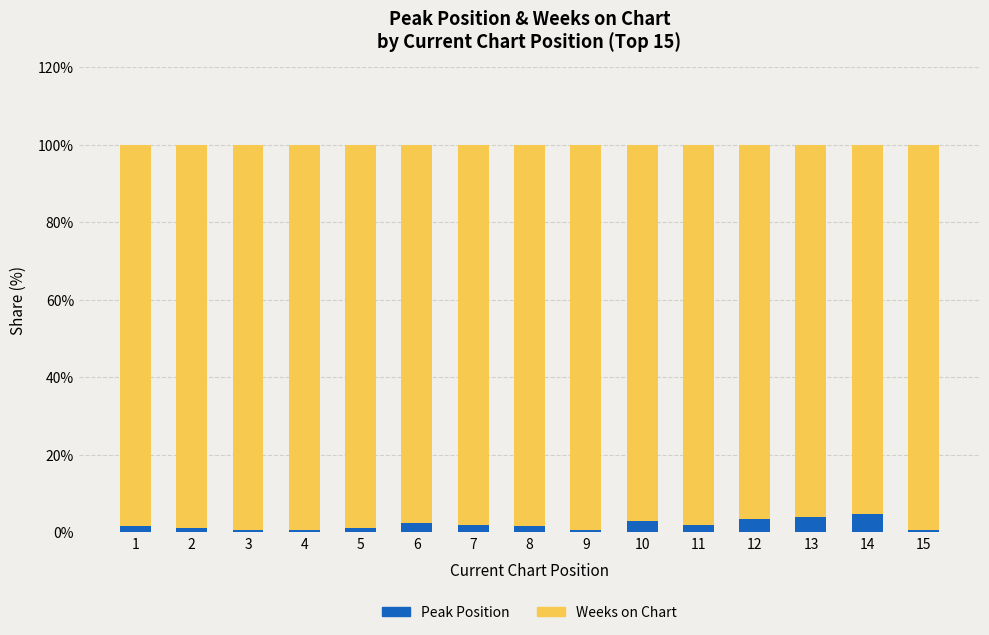

What is the value of the Peak Position bar at the 8th from the left?

1.8